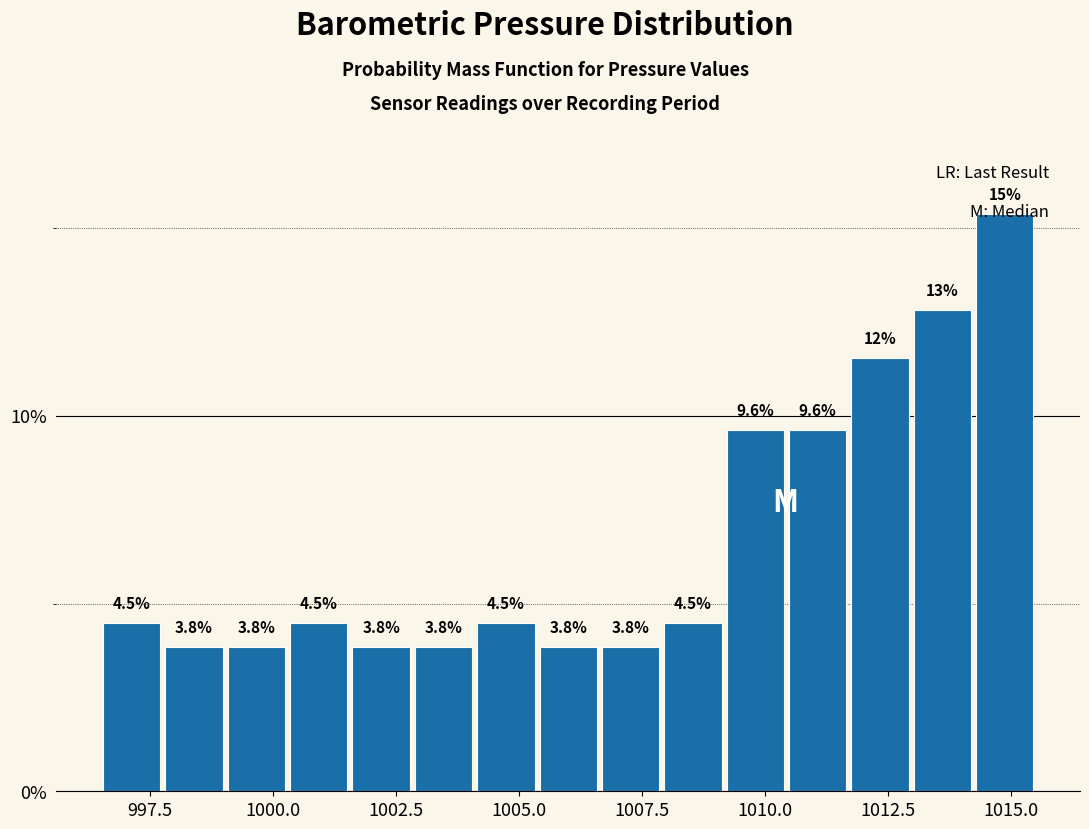

Read against the x-axis, roughly where is the centre of the tallest bar?

1015.0